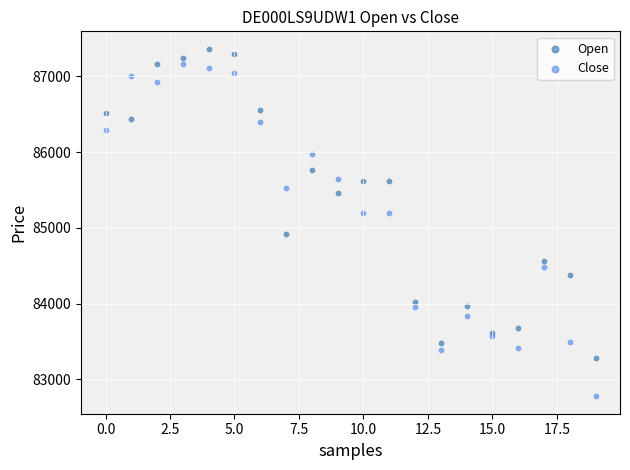

Which series reaches the minimum Y coordinate?

Close